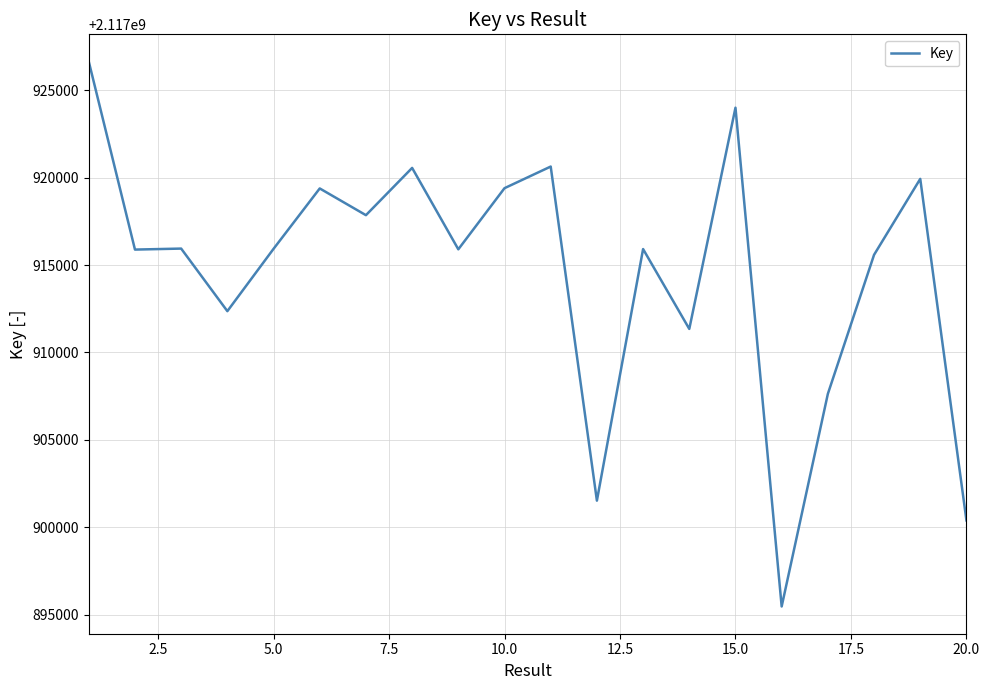

What is the greatest value displayed?

2117926636